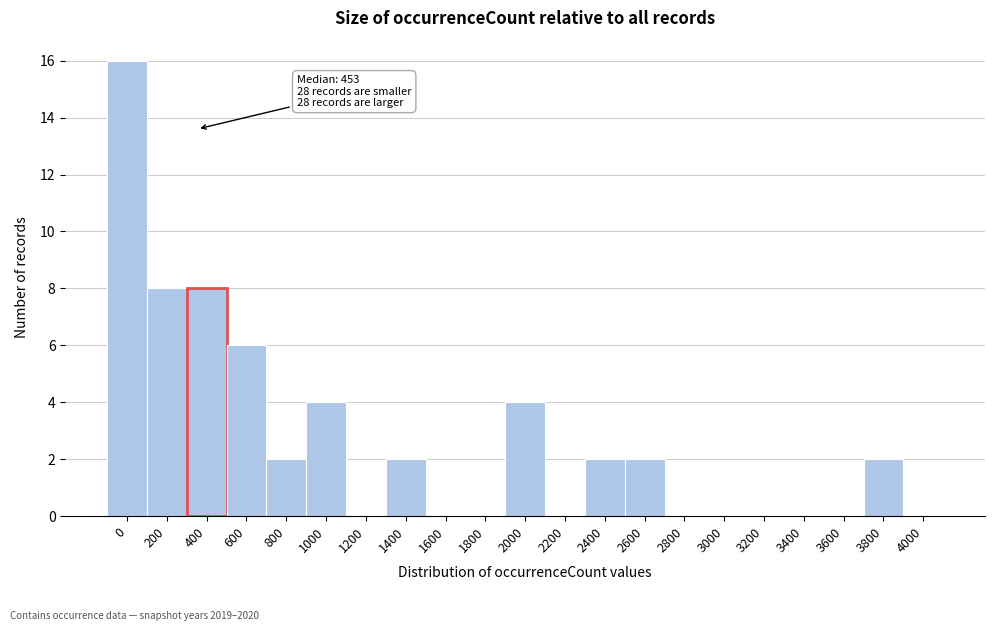

Reading left to right, extract all data points from this chart.

0=16	200=8	400=8	600=6	800=2	1000=4	1200=0	1400=2	1600=0	1800=0	2000=4	2200=0	2400=2	2600=2	2800=0	3000=0	3200=0	3400=0	3600=0	3800=2	4000=0